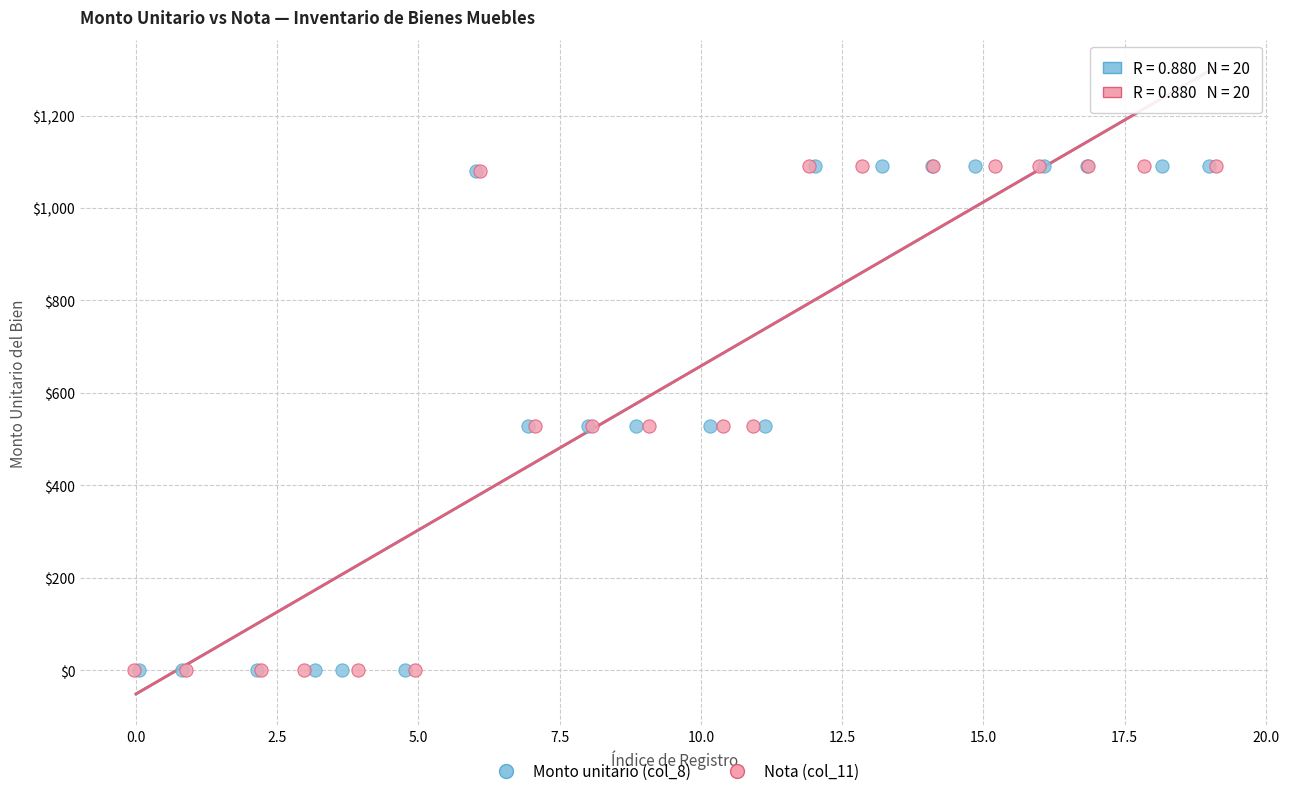

What are all the series names shown in the legend?

Monto unitario (col_8), Nota (col_11)